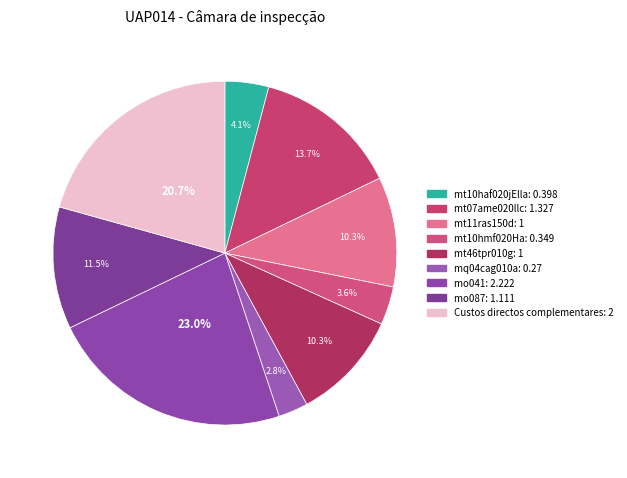

How much of the chart is everything except mt11ras150d?

89.7%